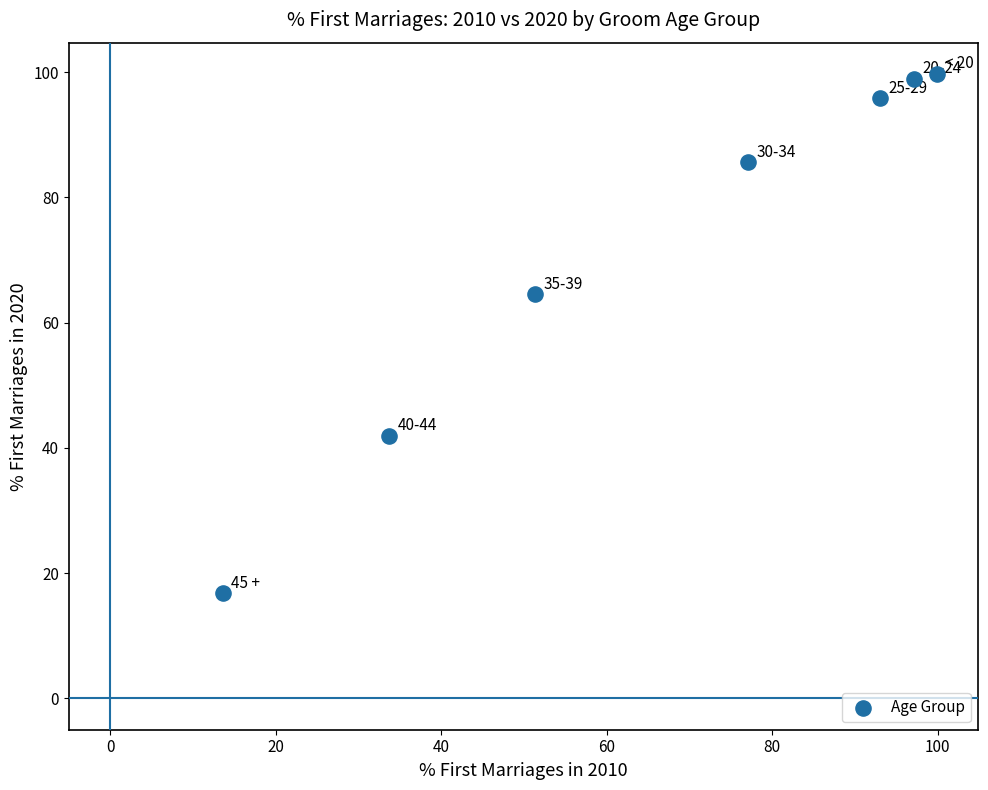

What is the range of X values (max minus min)?

86.3